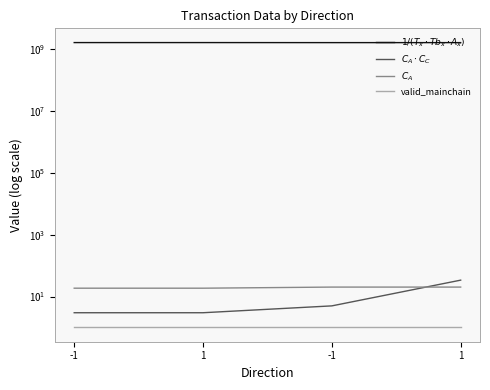

True or false: $C_A \cdot C_C$ has more than 2 interior local peaks.

False